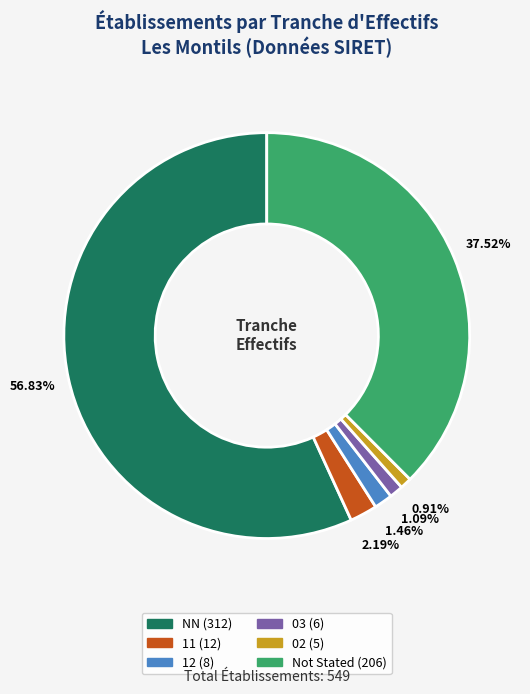

Is there a majority slice in this chart?

Yes